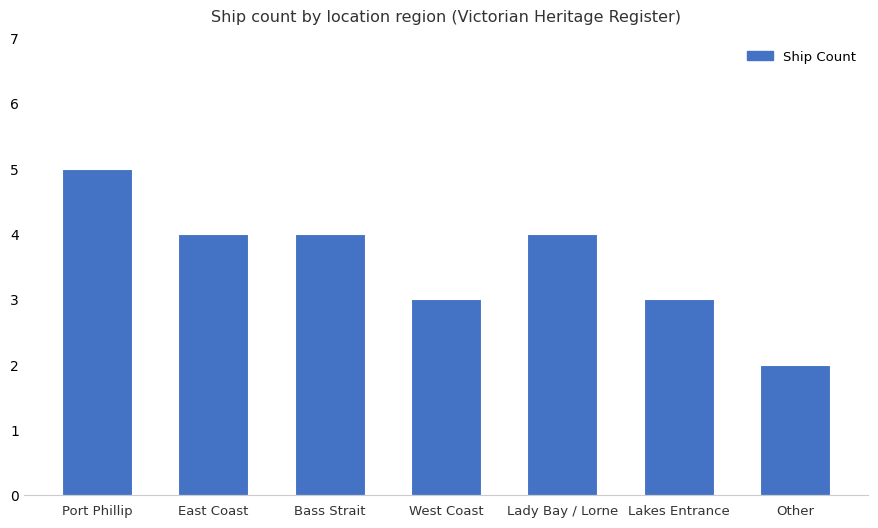

The chart shows a value of 5 at Port Phillip. True or false?

True